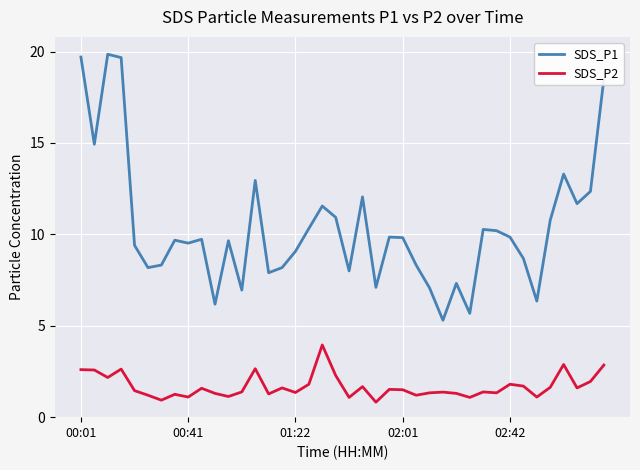

Which series has the widest spread of values?

SDS_P1